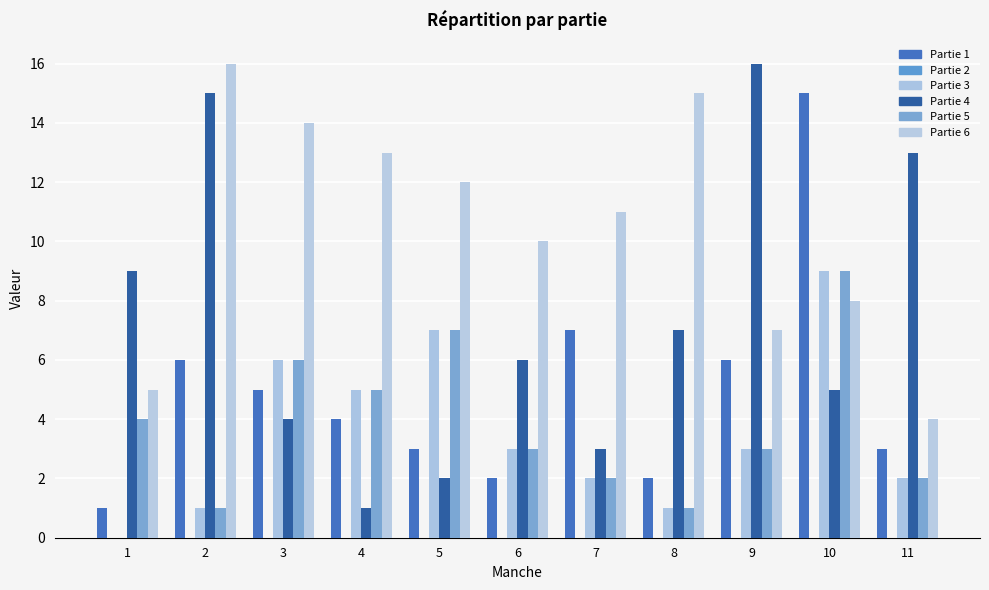

How many groups of bars are there?

11